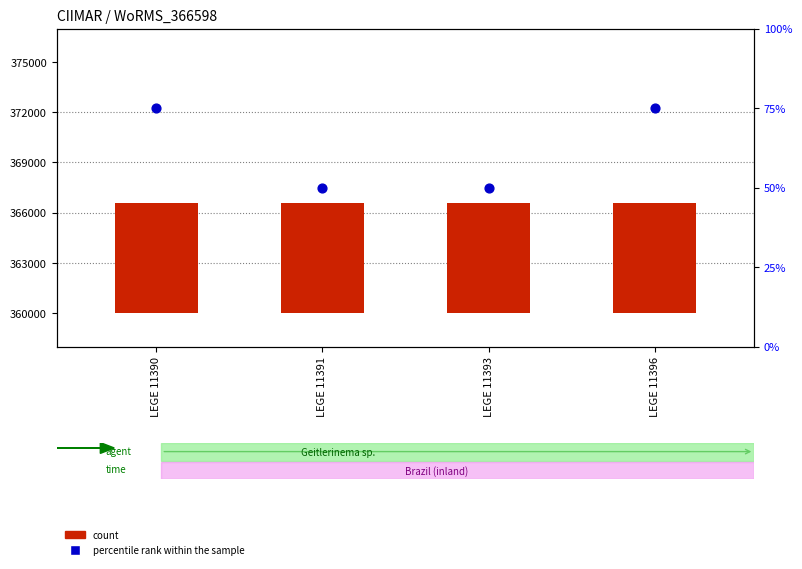

Which series contains the lowest Y value?

percentile rank within the sample